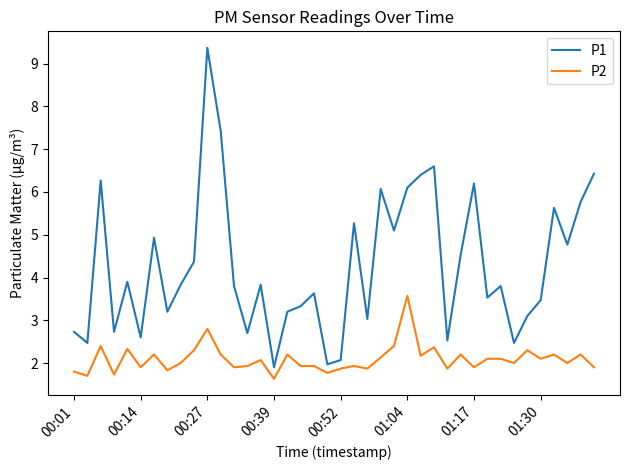

At how many categories does at least one series exceed 4?

17